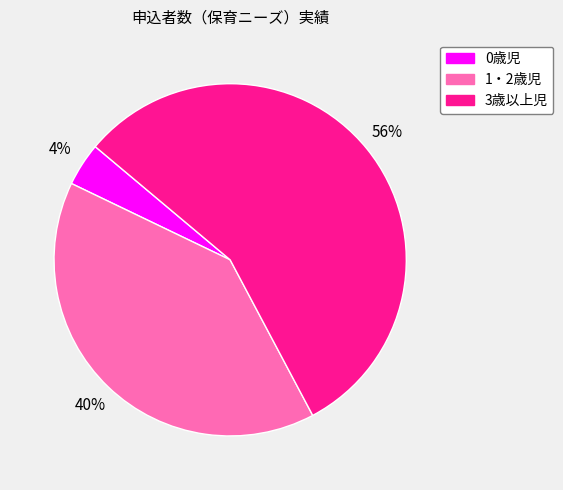

Between 1・2歳児 and 3歳以上児, which is larger?

3歳以上児